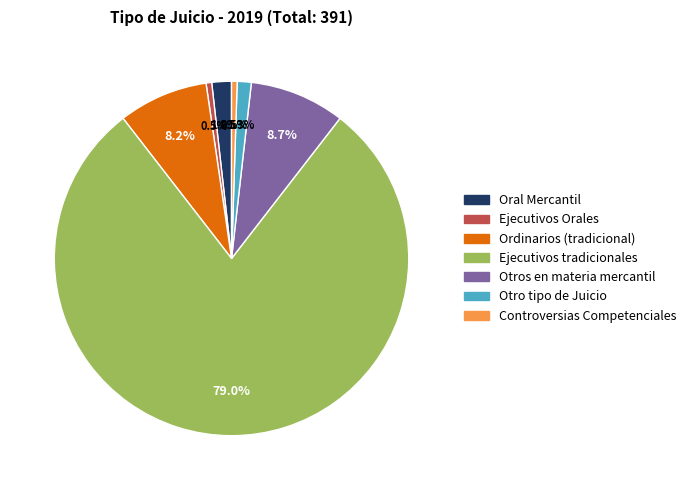

To the nearest percent, what is the combined percentage of Controversias Competenciales and Oral Mercantil?

2%